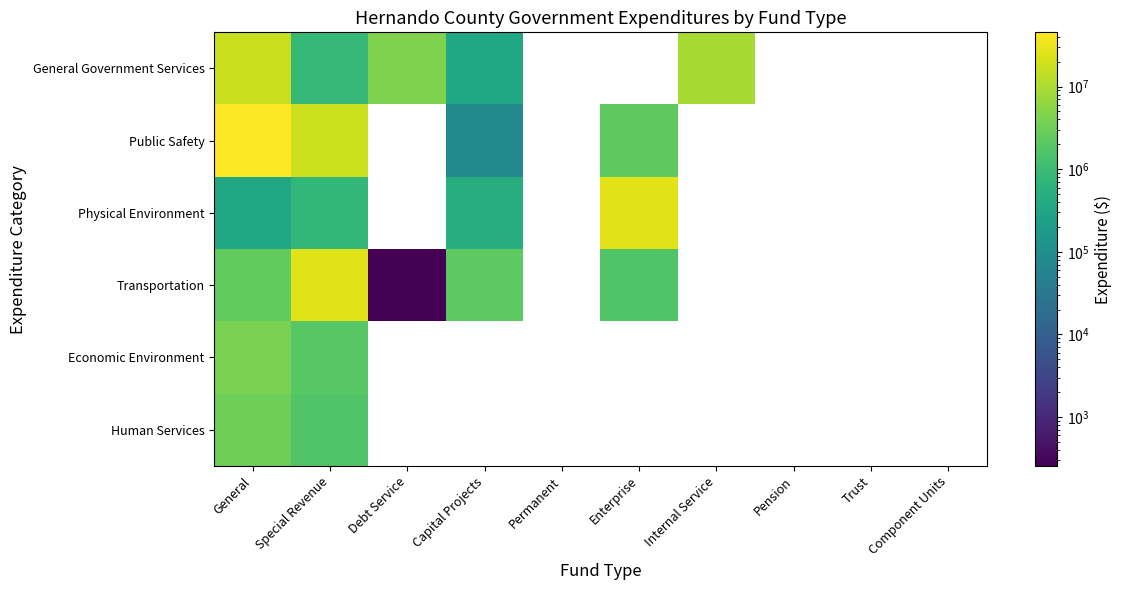

Rank the series by their maximum value, from lowest to highest.

Human Services, Economic Environment, General Government Services, Transportation, Physical Environment, Public Safety